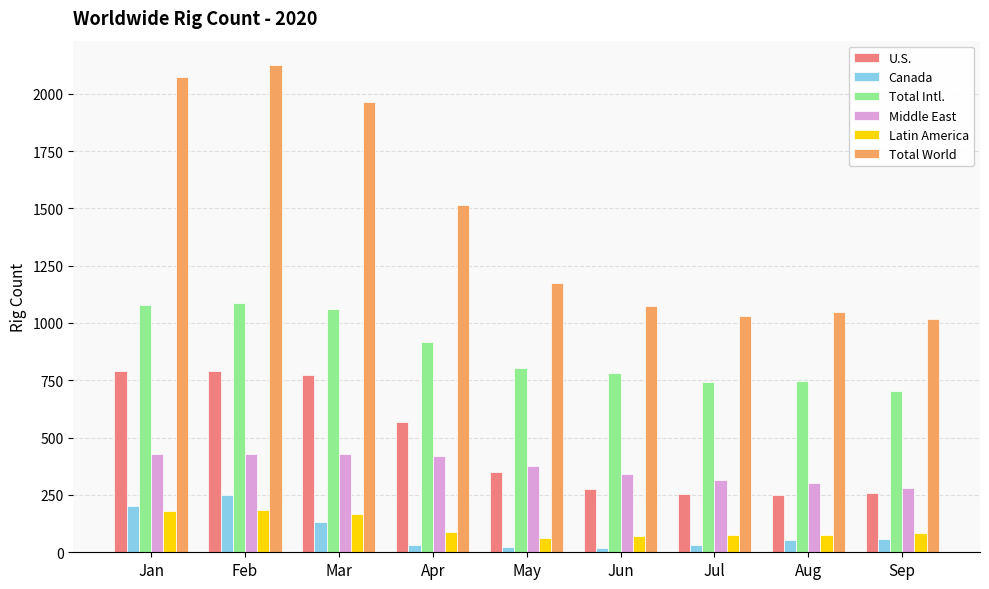

What is the spread (max minus min) of values at Mar?

1831